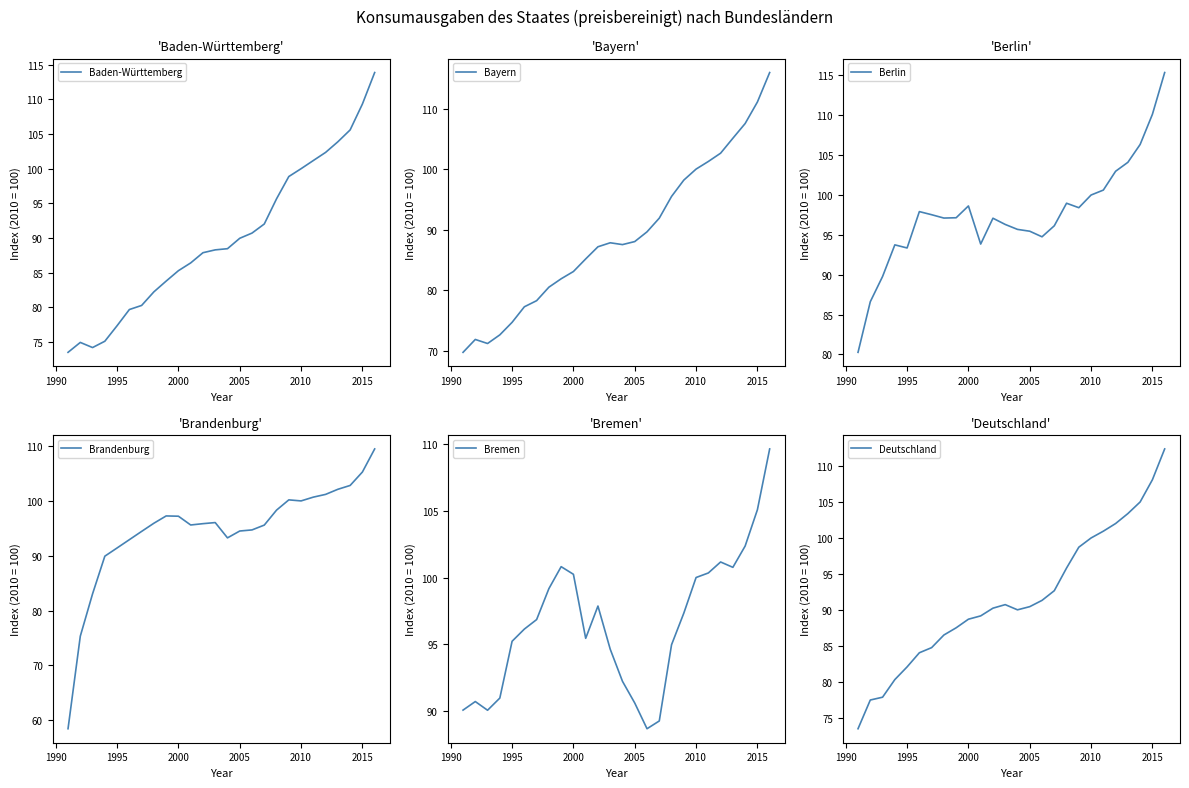

The Bremen series shows 90.6 at 2005. True or false?

True